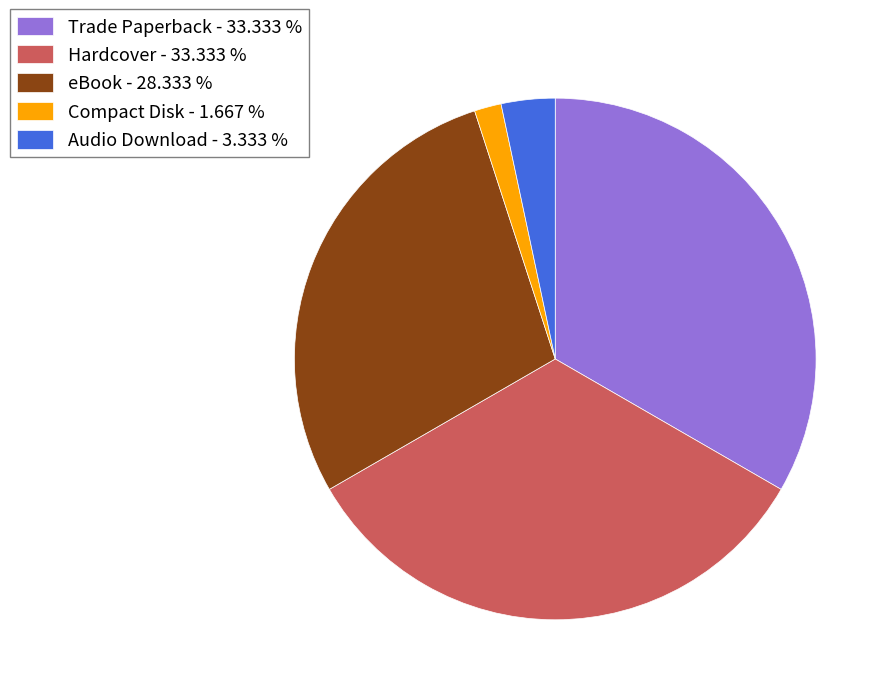

Is the sum of Compact Disk - 1.667 % and Trade Paperback - 33.333 % greater than half?

No